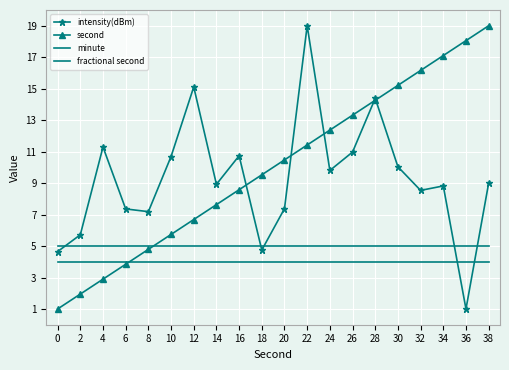

What is the spread (max minus min) of values at 28?

10.4